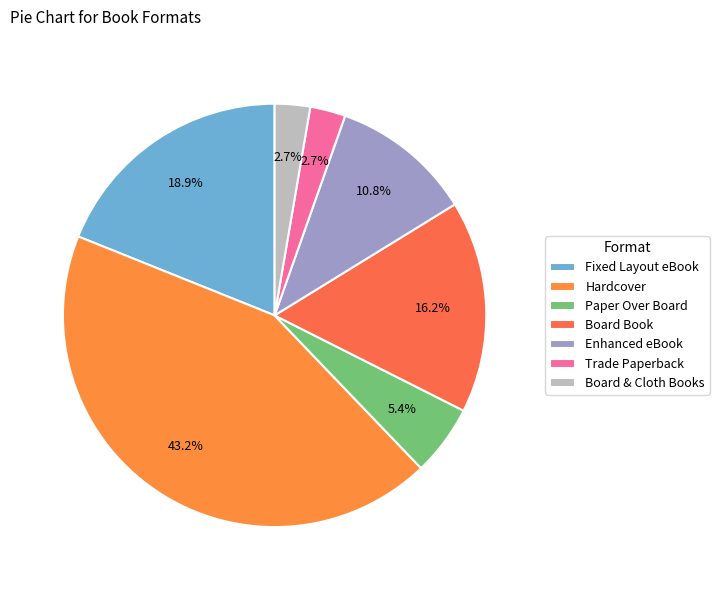

What is the largest slice in the pie chart?

Hardcover